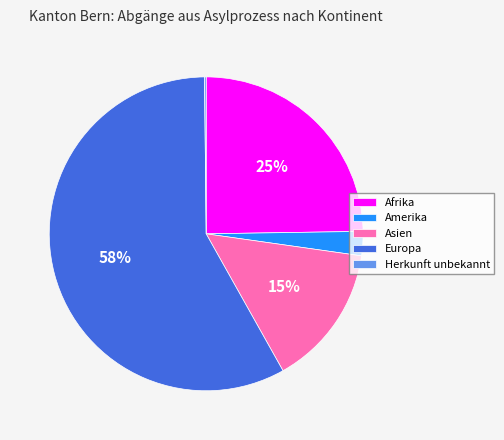

To the nearest percent, what is the combined percentage of Amerika and Europa?

60%